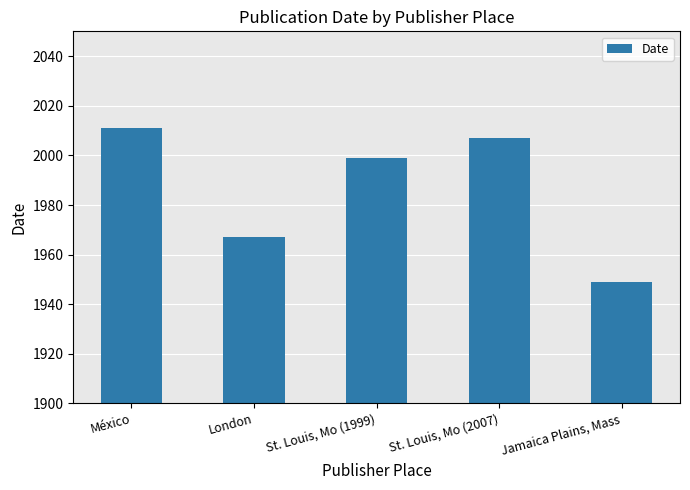

What is the label of the 5th bar from the left?

Jamaica Plains, Mass